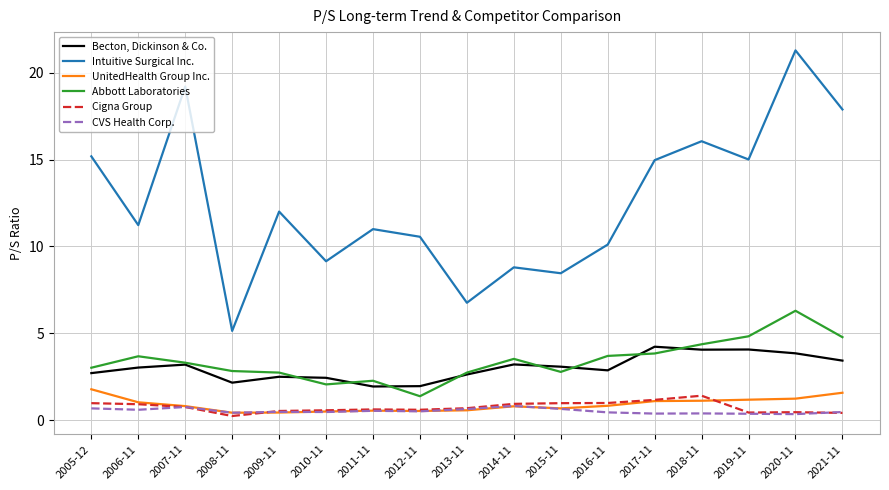

List the series in order of their peak value, highest first.

Intuitive Surgical Inc., Abbott Laboratories, Becton, Dickinson & Co., UnitedHealth Group Inc., Cigna Group, CVS Health Corp.